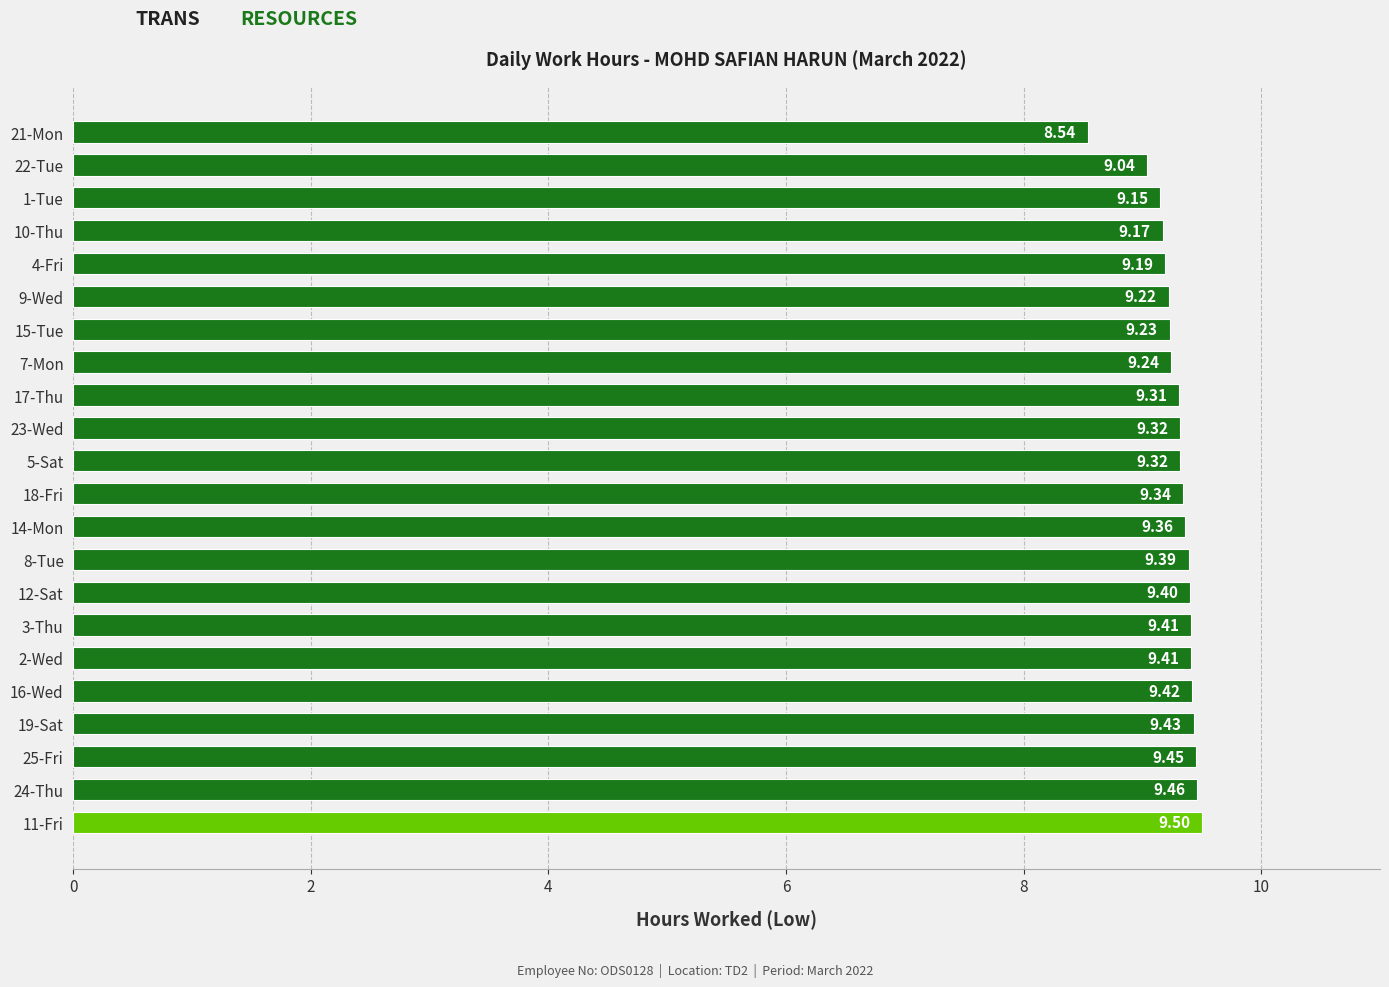

What is the maximum value shown in the chart?

9.5